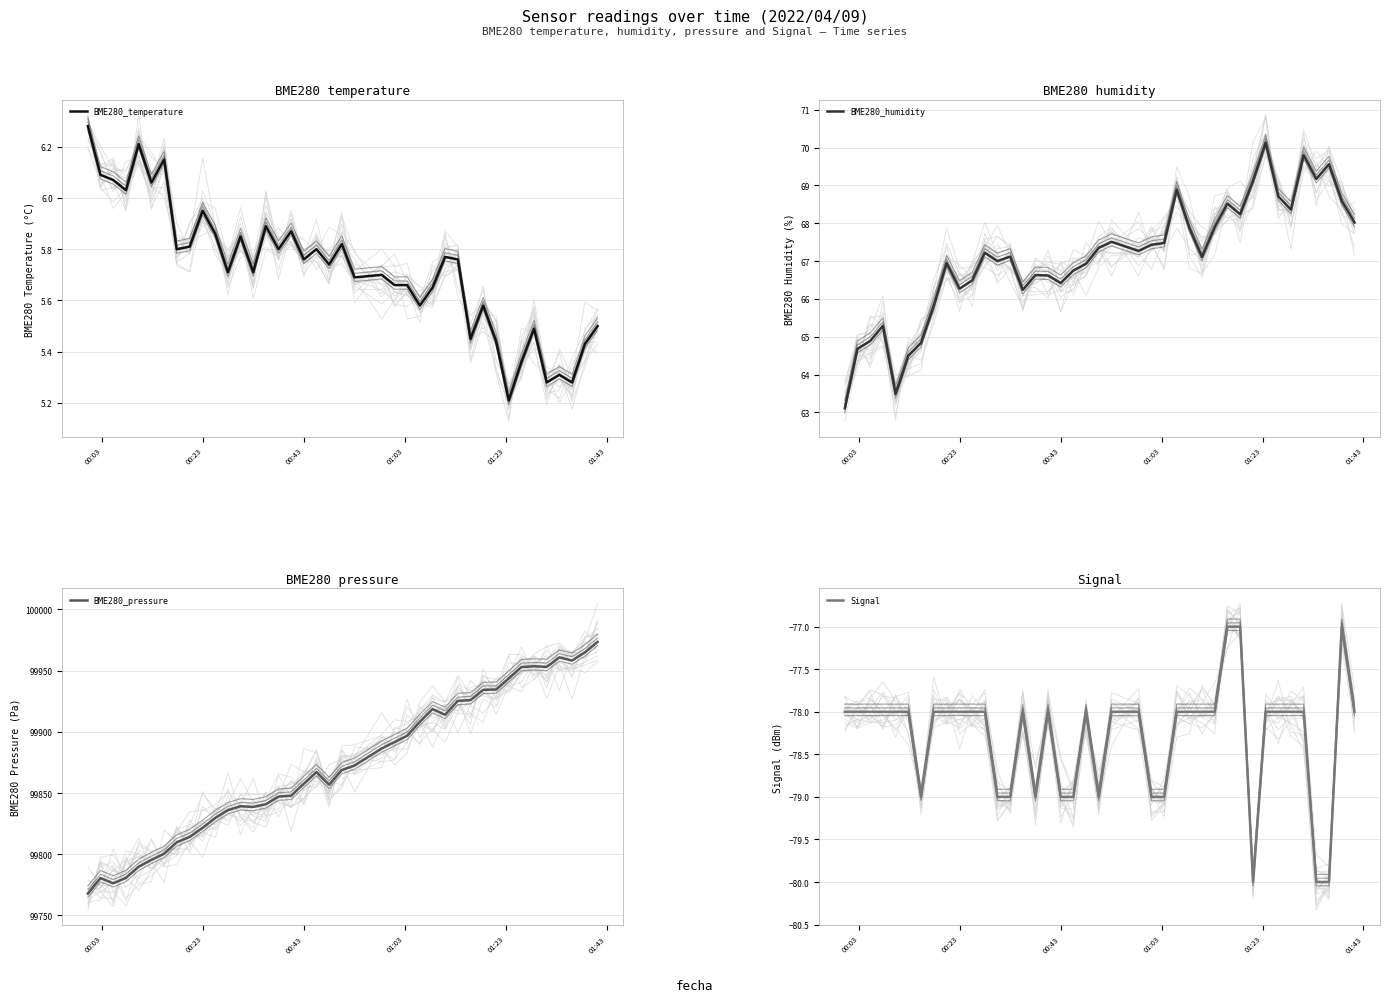

At how many categories does at least one series exceed 14825?

40